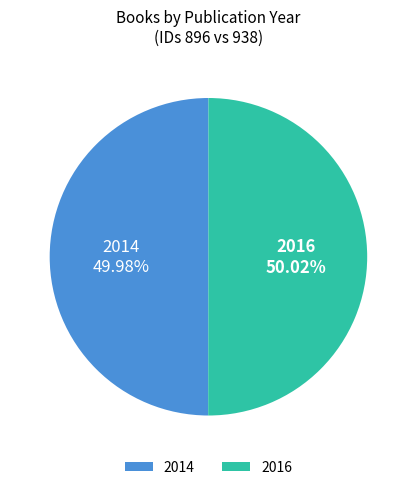

How many slices are in this pie chart?

2